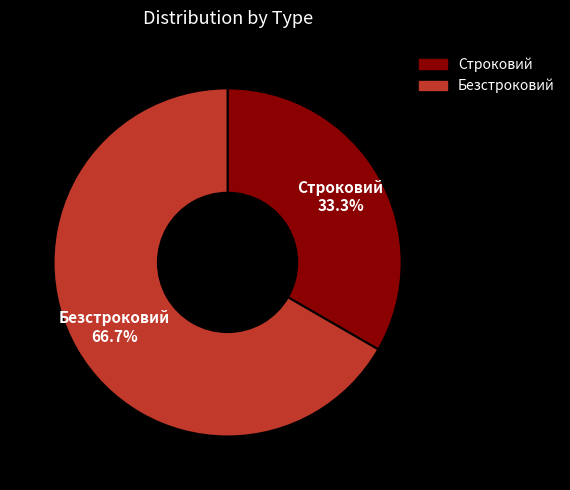

Does Строковий account for over 50% of the chart?

No